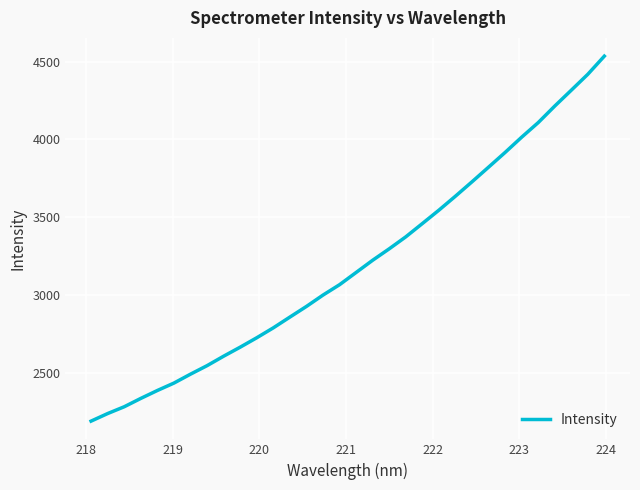

What is the maximum value shown in the chart?

4534.8